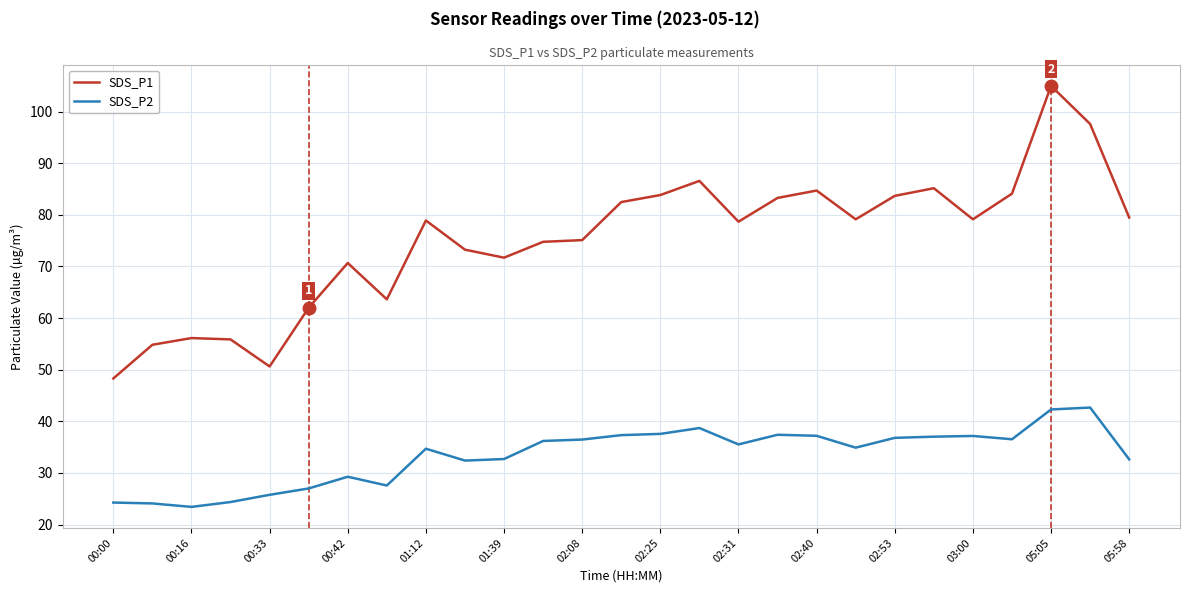

Which series has the largest range (max minus min)?

SDS_P1